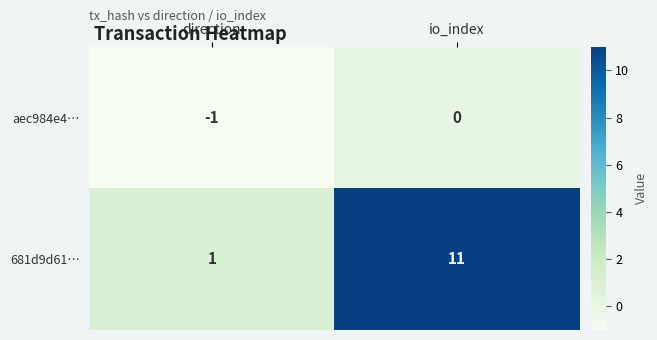

What is the sum of all 681d9d61… values?

12